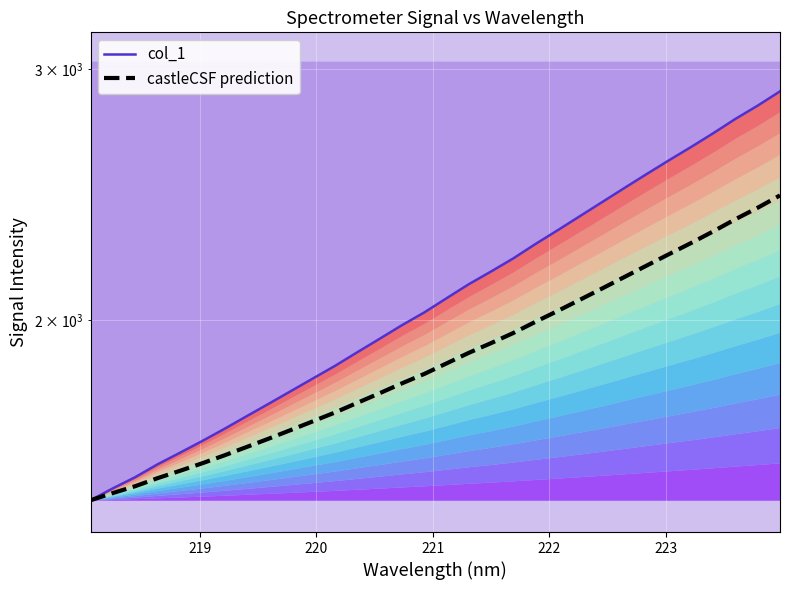

Reading left to right, what are all the values shown in this chart?

col_1: 1494.8	1523.8	1551.4	1583.8	1613.5	1644.3	1676.9	1711.6	1746.6	1782.9	1820.0	1857.7	1899.0	1940.5	1983.4	2024.6	2071.4	2118.9	2162.8	2209.0	2261.1	2312.0	2365.1	2419.4	2475.0	2531.3	2587.9	2644.4	2703.9	2767.3	2827.2	2892.8
castleCSF prediction: 1494.8	1512.3	1529.0	1548.9	1567.2	1586.4	1606.9	1628.8	1651.1	1674.4	1698.3	1722.8	1749.8	1777.2	1805.6	1833.2	1864.6	1896.6	1926.6	1958.3	1994.1	2029.4	2066.4	2104.4	2143.6	2183.6	2224.0	2264.6	2307.7	2353.6	2397.4	2445.4